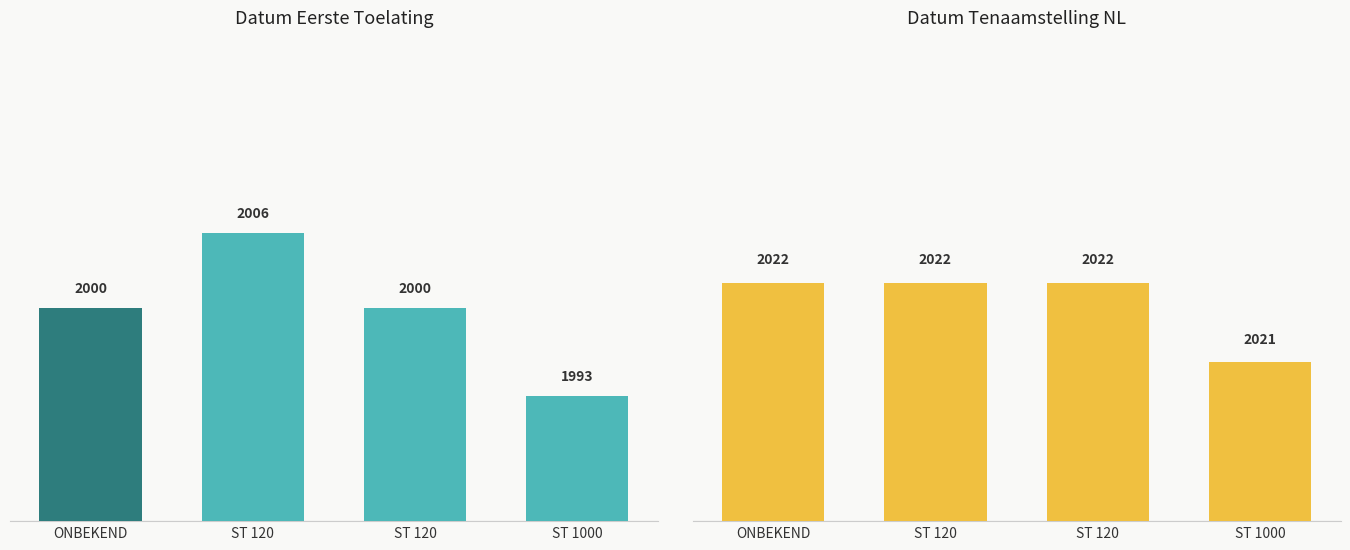

Does the chart contain any negative values?

No